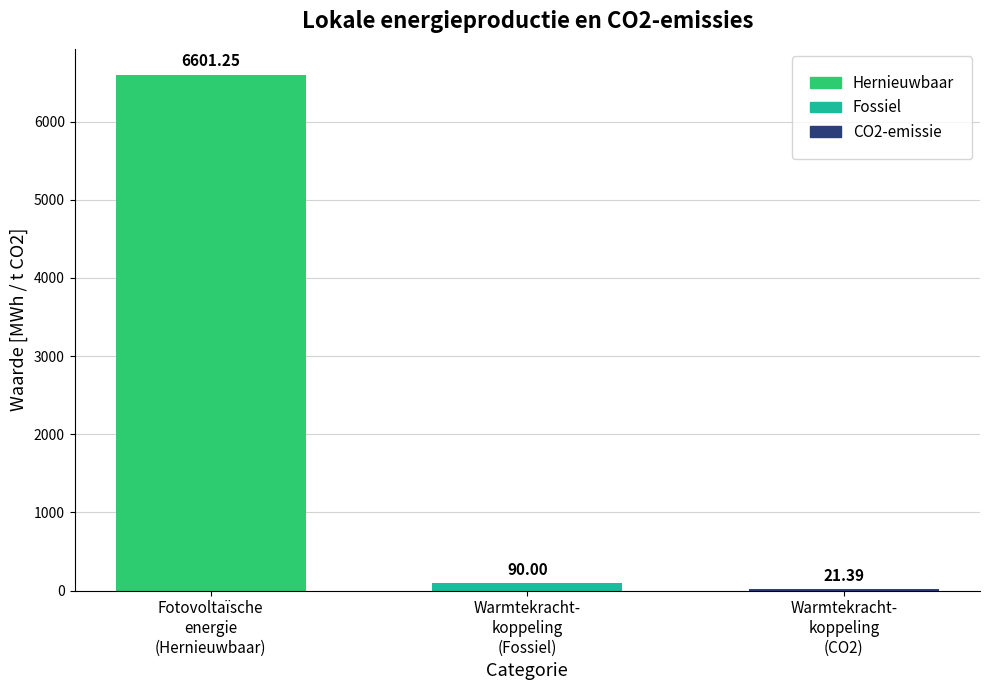

Which series has the widest spread of values?

Hernieuwbaar